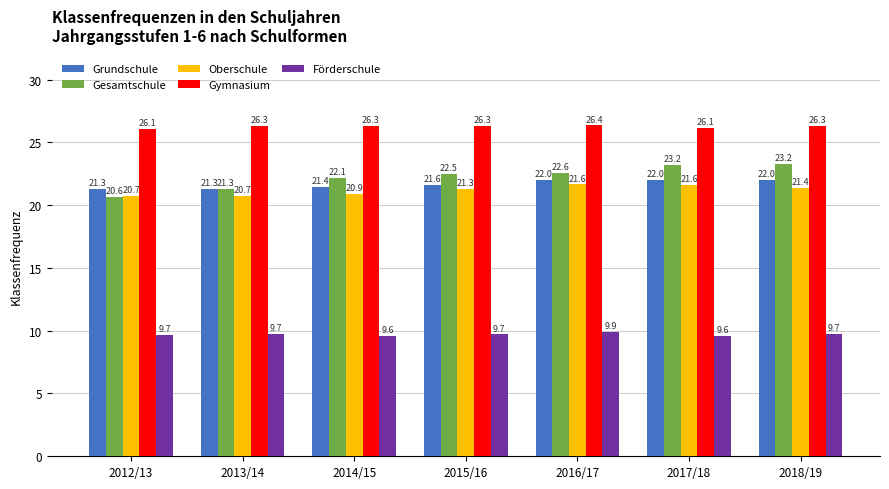

What position from the right is 2018/19?

1